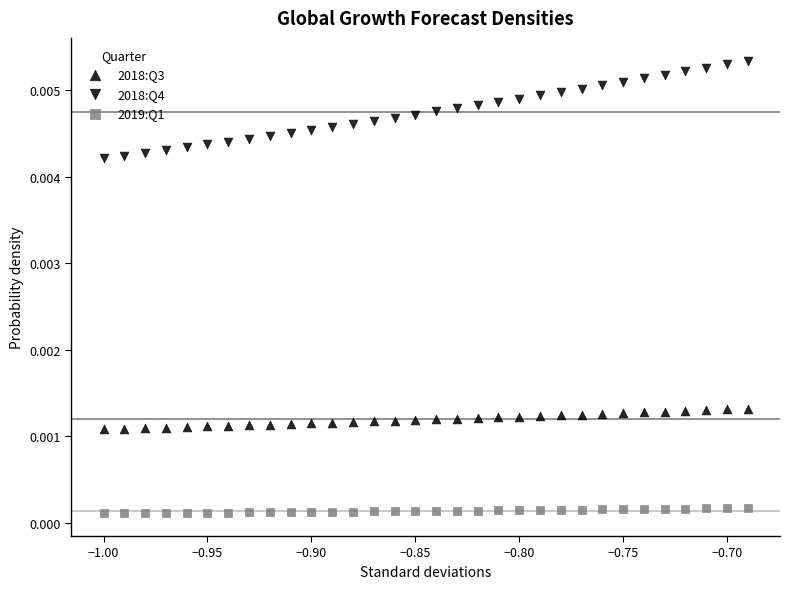

Count the number of points in this scatter plot.

96